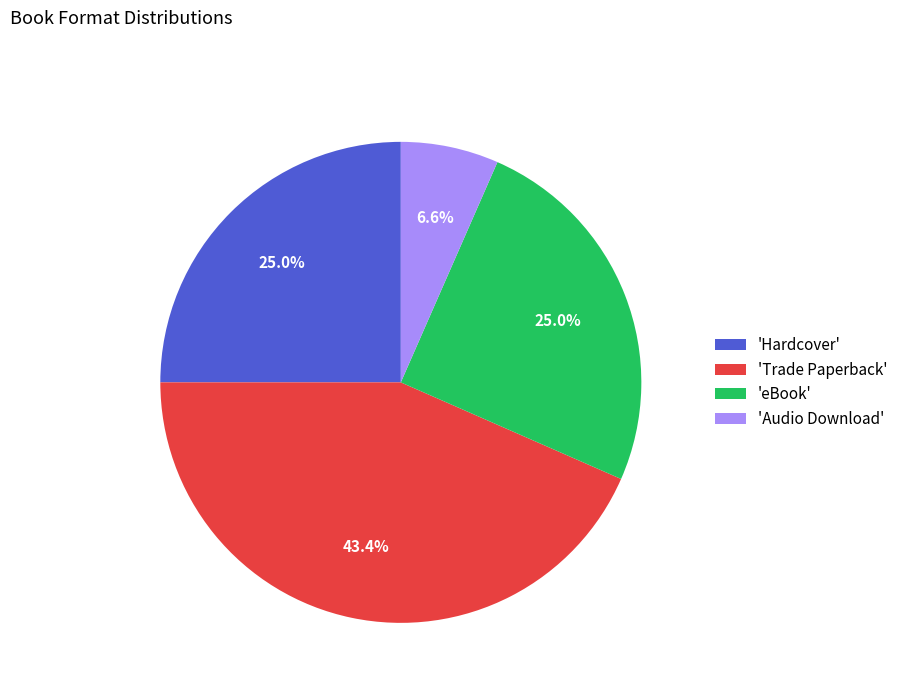

Does 'Audio Download' account for over 50% of the chart?

No